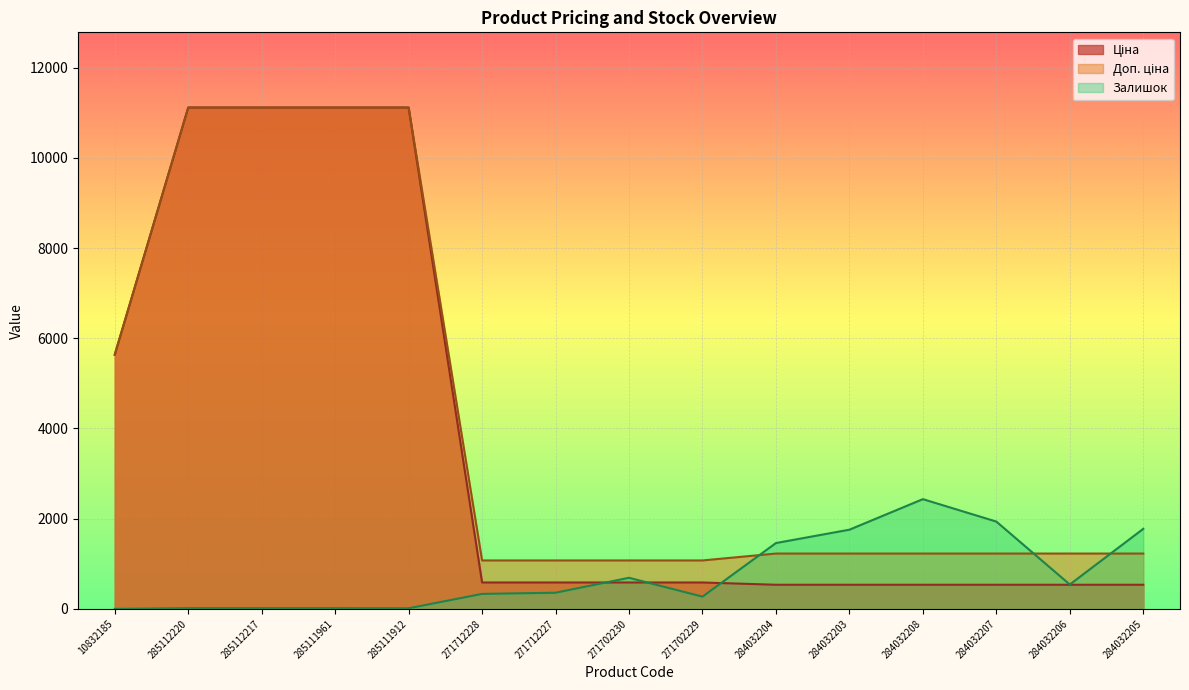

Reading left to right, transcribe all the data shown in this chart.

Ціна: 10832185=5636.0	285112220=11113.6	285112217=11113.6	285111961=11113.6	285111912=11113.6	271712228=586.0	271712227=586.0	271702230=586.0	271702229=586.0	284032204=535.4	284032203=535.4	284032208=535.4	284032207=535.4	284032206=535.4	284032205=535.4
Доп. ціна: 10832185=5636.0	285112220=11113.6	285112217=11113.6	285111961=11113.6	285111912=11113.6	271712228=1074.5	271712227=1074.5	271702230=1074.5	271702229=1074.5	284032204=1227.2	284032203=1227.2	284032208=1227.2	284032207=1227.2	284032206=1227.2	284032205=1227.2
Залишок: 10832185=1.0	285112220=17.0	285112217=17.0	285111961=17.0	285111912=14.0	271712228=333.0	271712227=359.0	271702230=690.0	271702229=272.0	284032204=1460.0	284032203=1756.0	284032208=2433.0	284032207=1936.0	284032206=541.0	284032205=1775.0